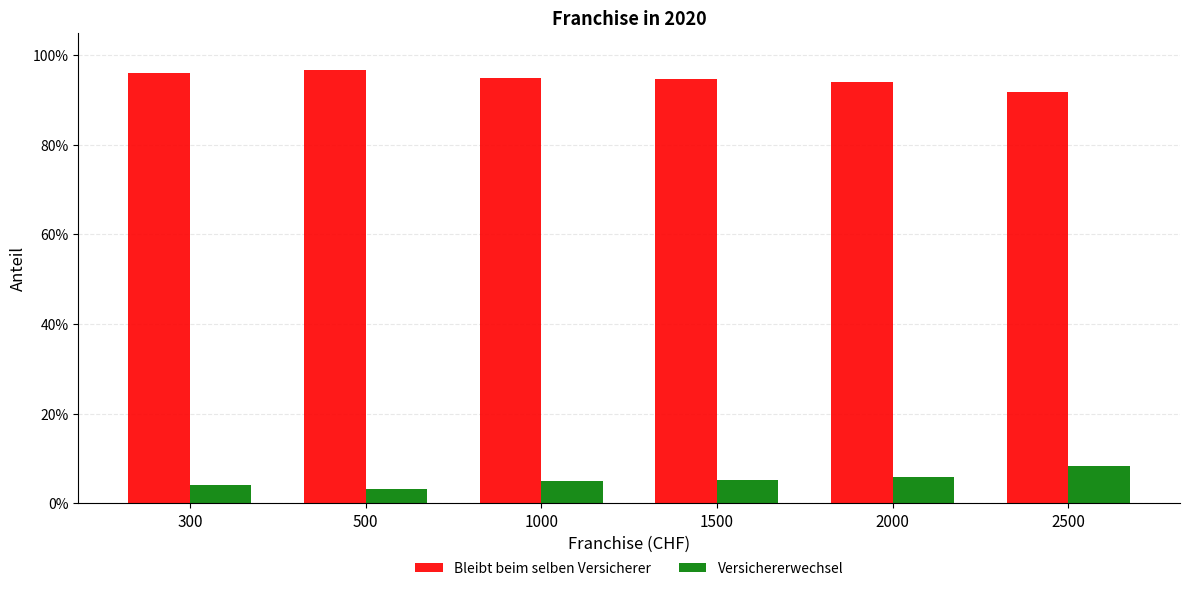

The value of Bleibt beim selben Versicherer at 1000 is 1.3. True or false?

False